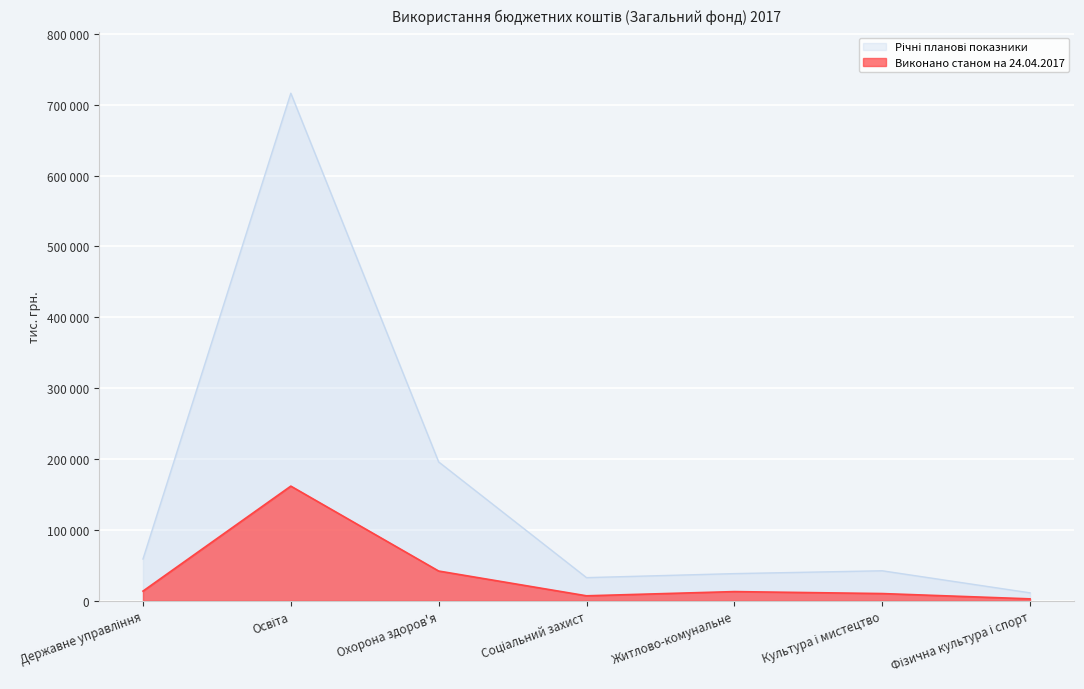

Where is the first local minimum for Річні планові показники?

Соціальний захист